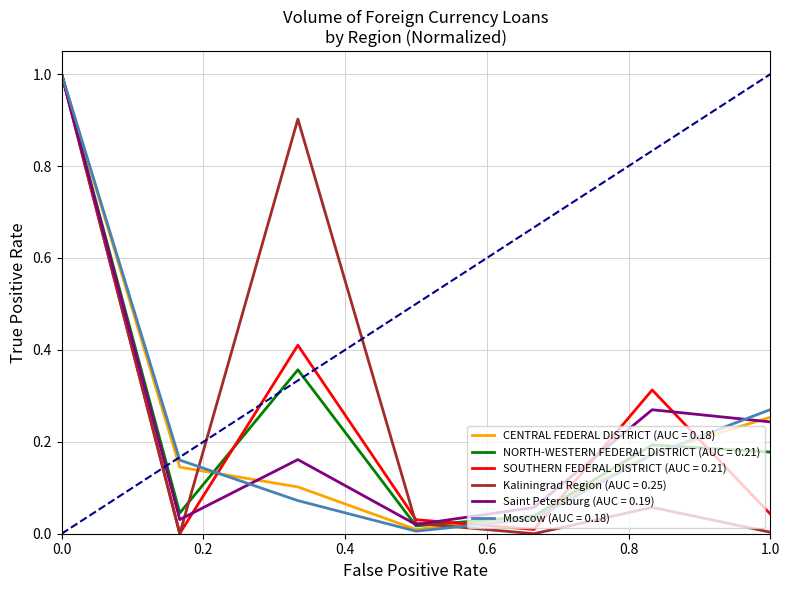

How many lines are shown in the chart?

6